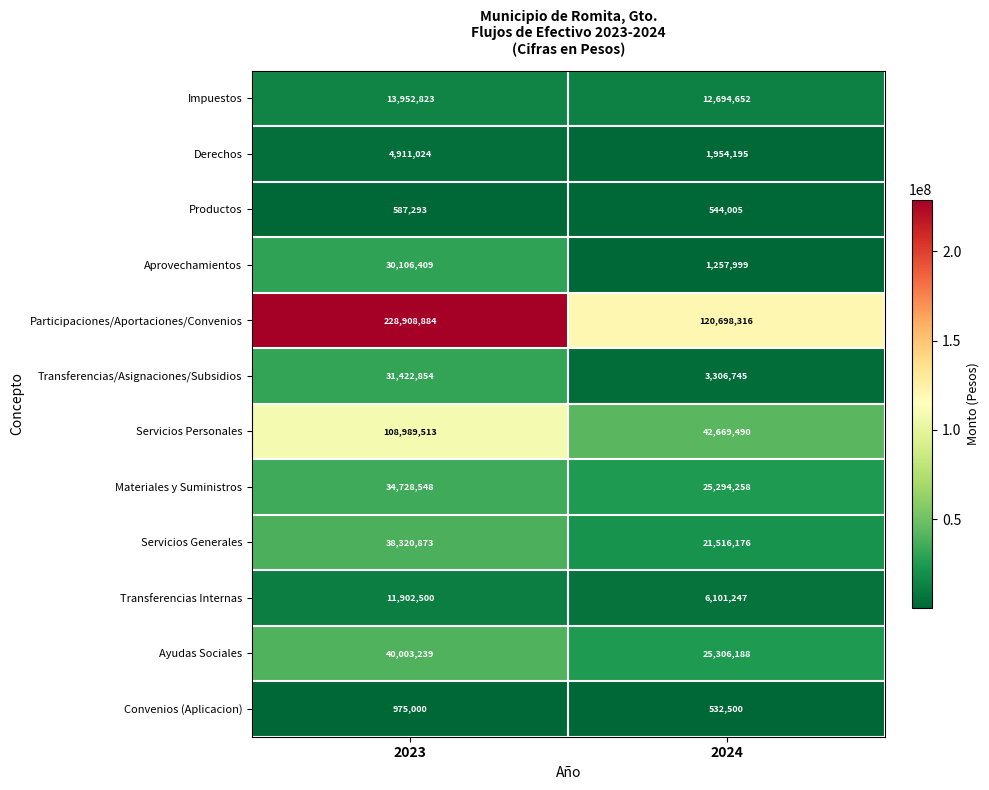

What is the lowest value of the Transferencias Internas series?

6101247